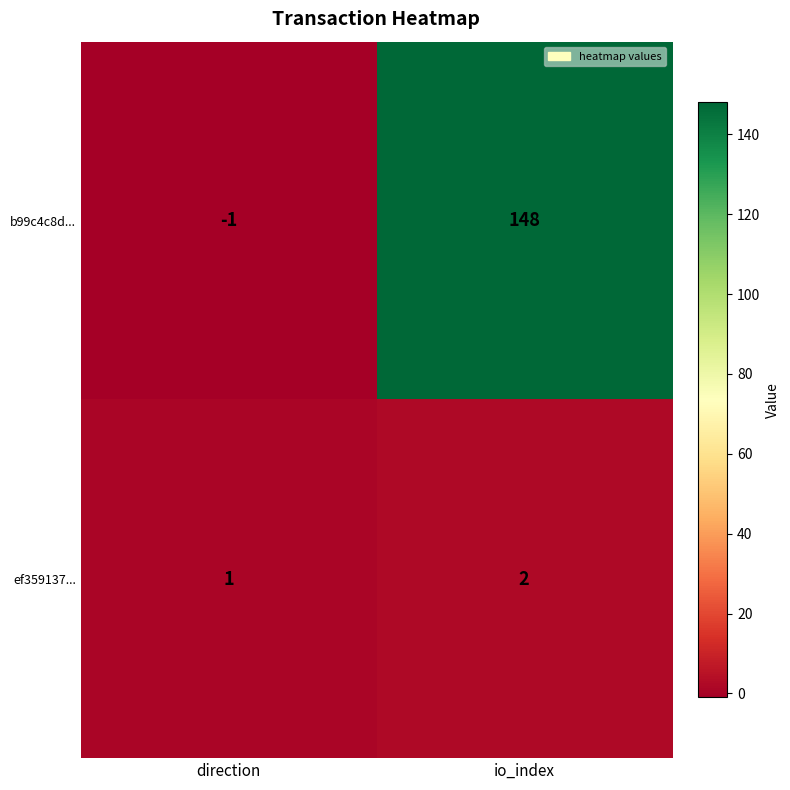

What is the smallest value displayed?

-1